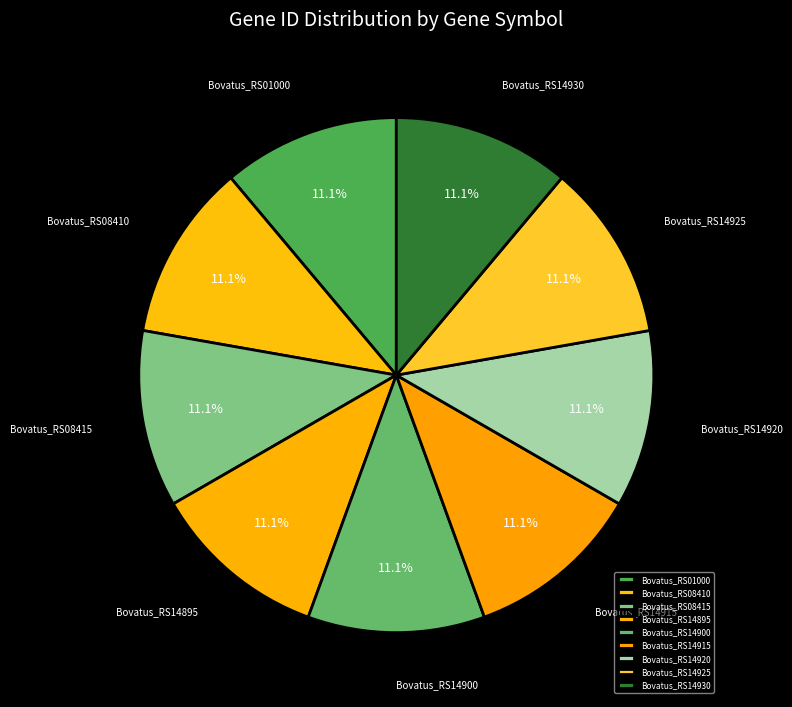

Is there a majority slice in this chart?

No